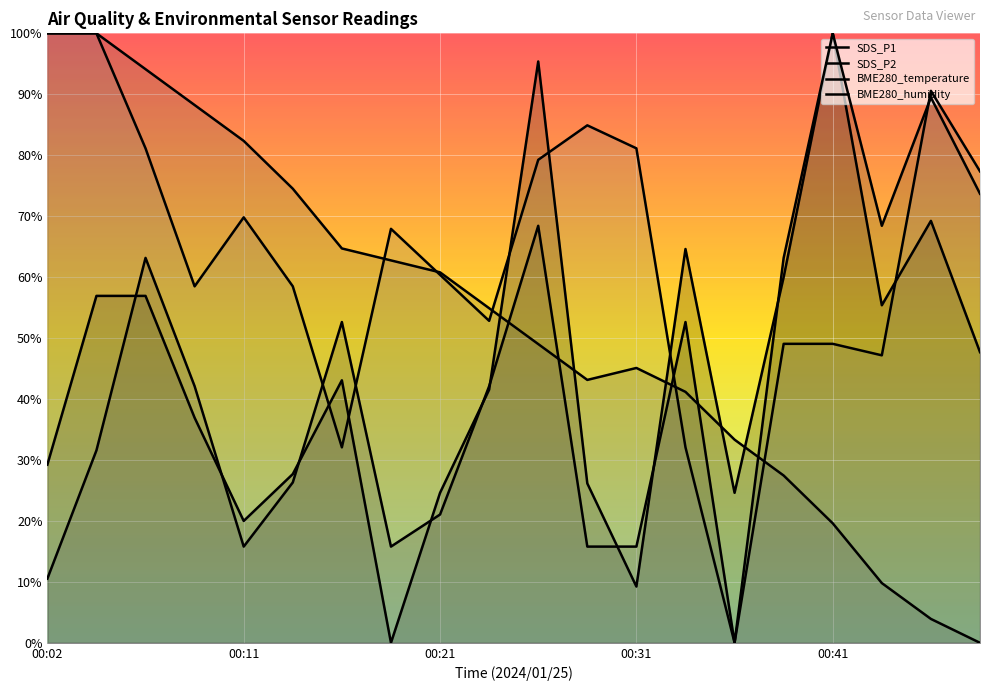

Where is the first local maximum for SDS_P2?

00:06